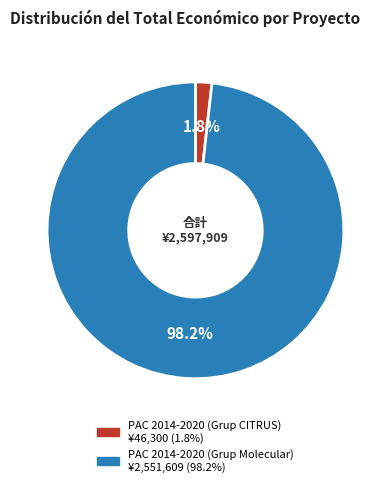

Which slice is the largest?

PAC 2014-2020 (Grup Molecular)